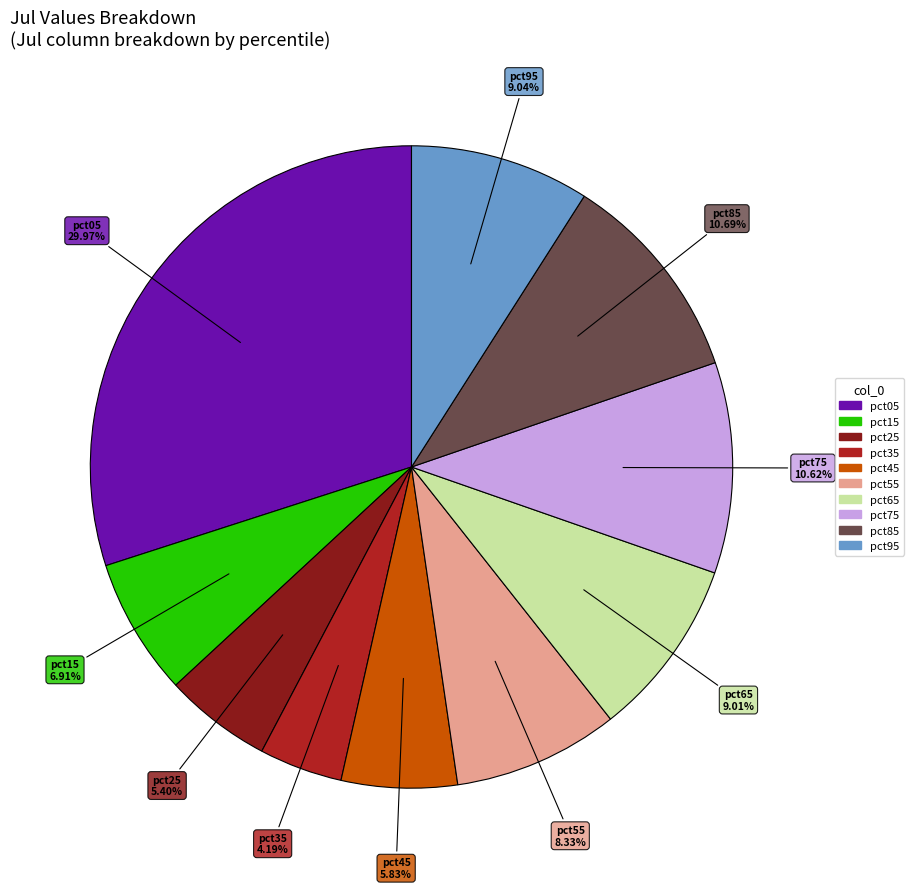

Is there a majority slice in this chart?

No